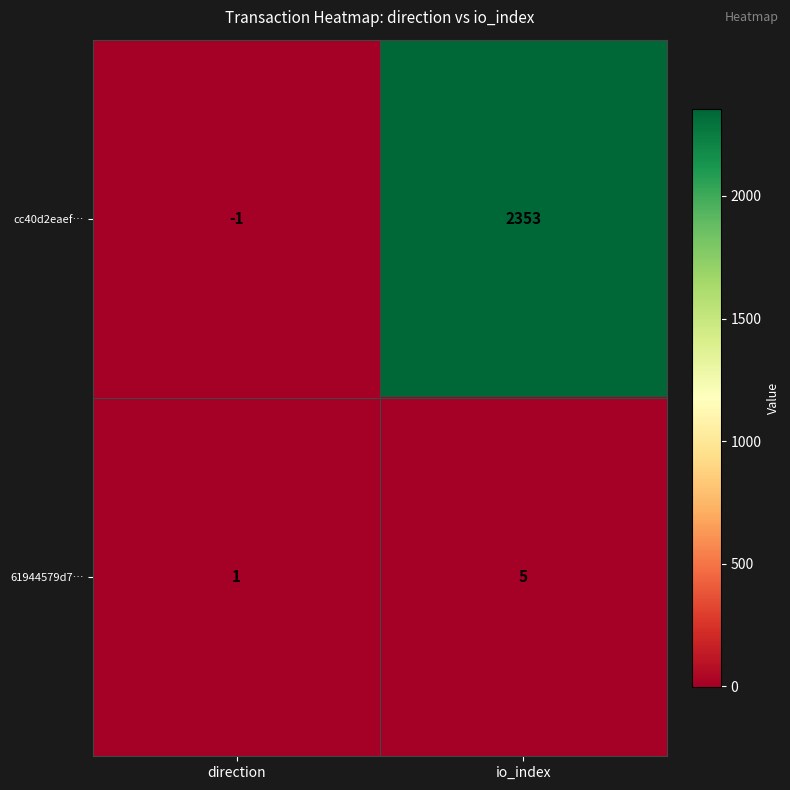

The 61944579d7… series shows 5 at io_index. True or false?

True